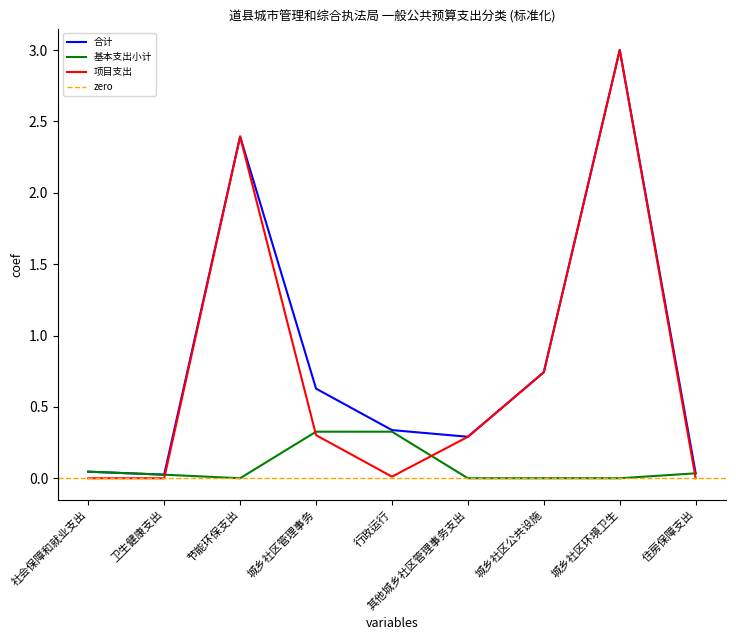

Reading right to left, extract all data points from this chart.

合计: 住房保障支出=0.0	城乡社区环境卫生=3.0	城乡社区公共设施=0.7	其他城乡社区管理事务支出=0.3	行政运行=0.3	城乡社区管理事务=0.6	节能环保支出=2.4	卫生健康支出=0.0	社会保障和就业支出=0.0
基本支出小计: 住房保障支出=0.0	城乡社区环境卫生=0.0	城乡社区公共设施=0.0	其他城乡社区管理事务支出=0.0	行政运行=0.3	城乡社区管理事务=0.3	节能环保支出=0.0	卫生健康支出=0.0	社会保障和就业支出=0.0
项目支出: 住房保障支出=0.0	城乡社区环境卫生=3.0	城乡社区公共设施=0.7	其他城乡社区管理事务支出=0.3	行政运行=0.0	城乡社区管理事务=0.3	节能环保支出=2.4	卫生健康支出=0.0	社会保障和就业支出=0.0